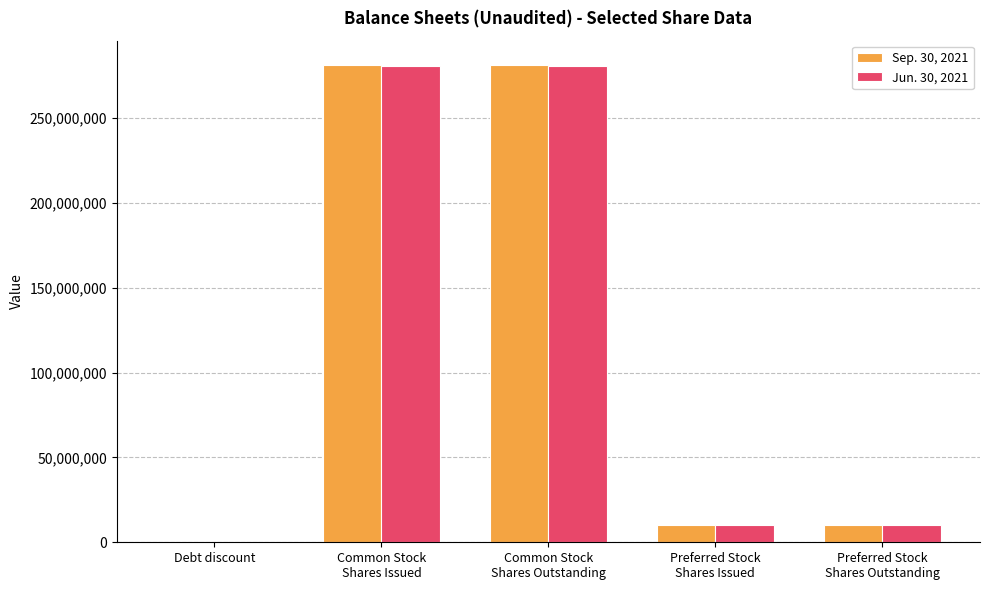

What is the greatest value displayed?

281544231